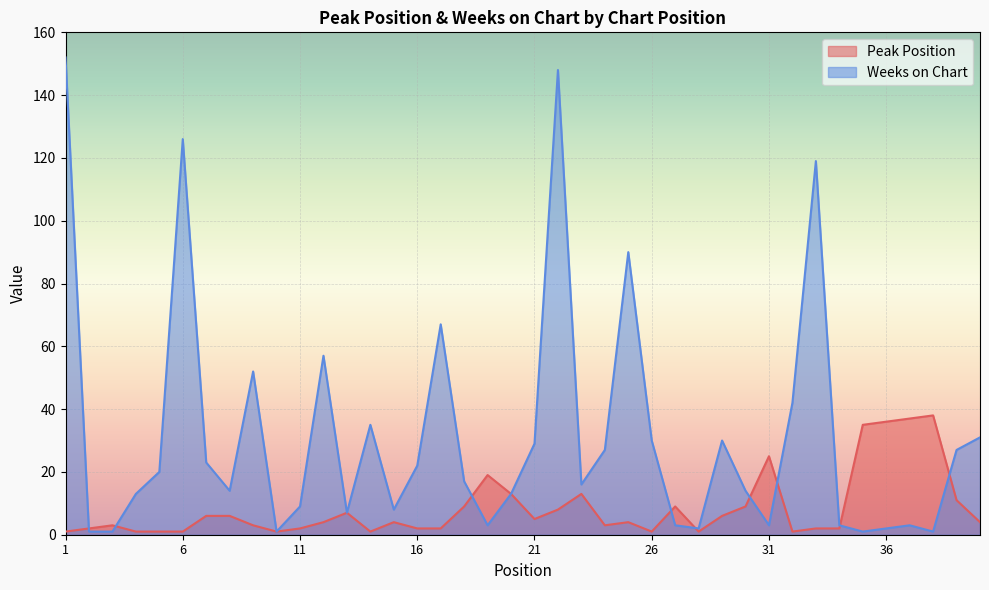

List the labels in order of Peak Position value, largest first.

38, 37, 36, 35, 31, 19, 20, 23, 39, 18, 27, 30, 22, 13, 7, 8, 29, 21, 12, 15, 25, 40, 3, 9, 24, 2, 11, 16, 17, 33, 34, 1, 4, 5, 6, 10, 14, 26, 28, 32